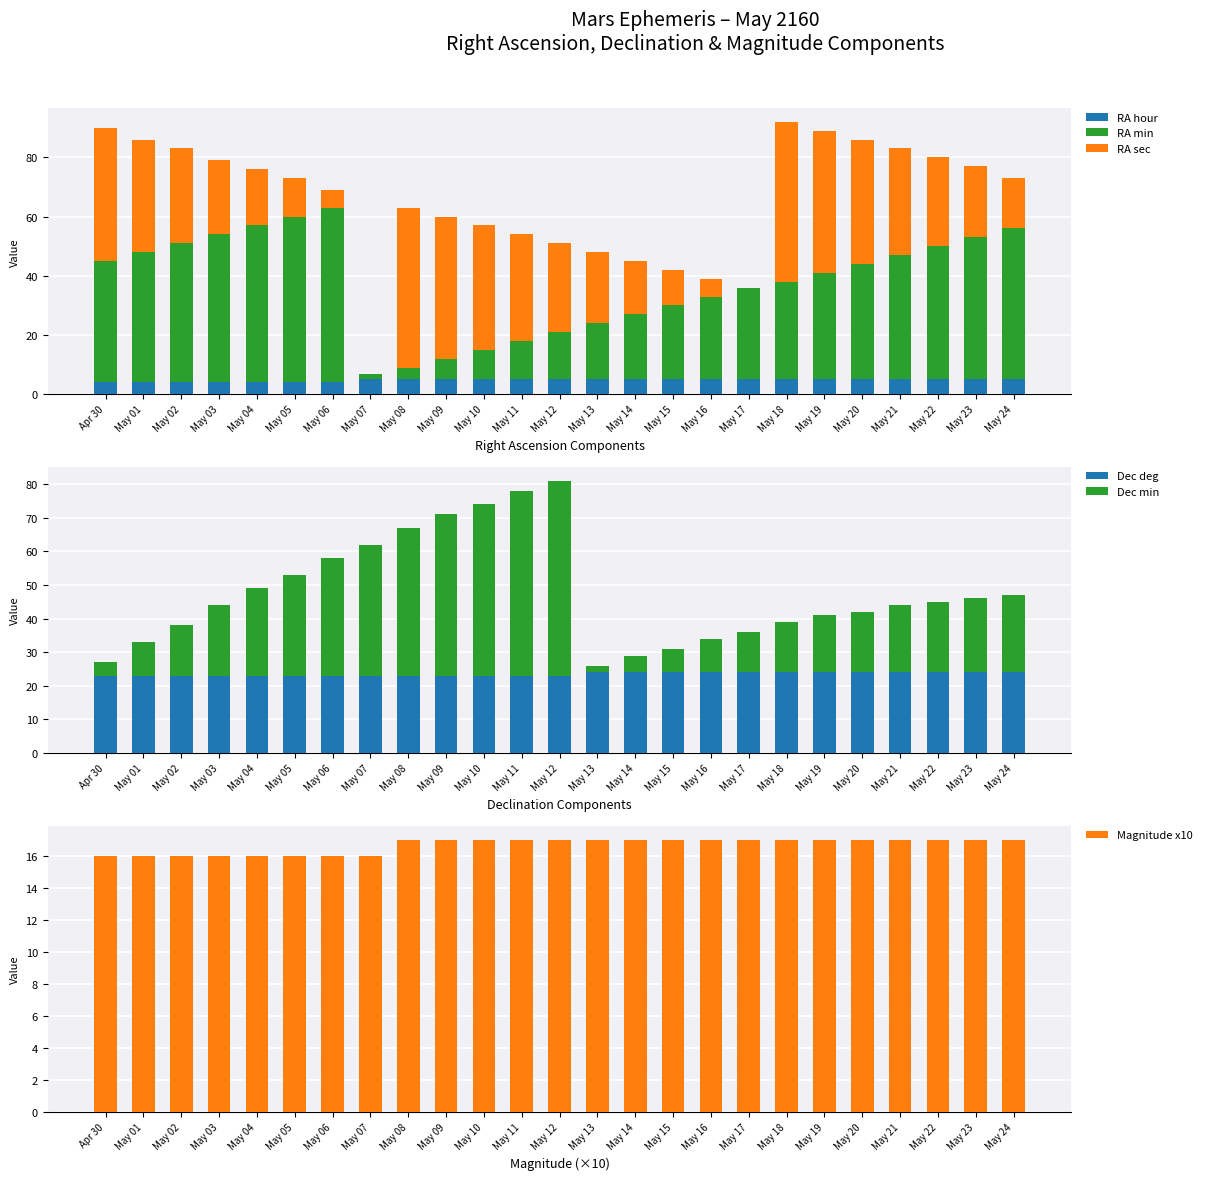

Is it true that Dec min equals 15 at May 02?

True